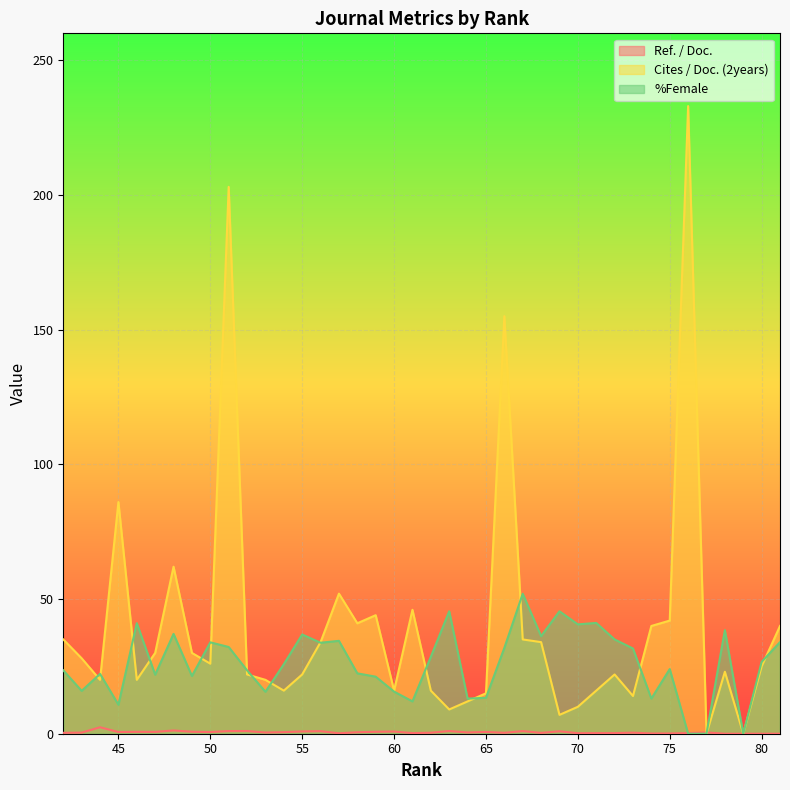

How many intersections are there between %Female and Ref. / Doc.?

2